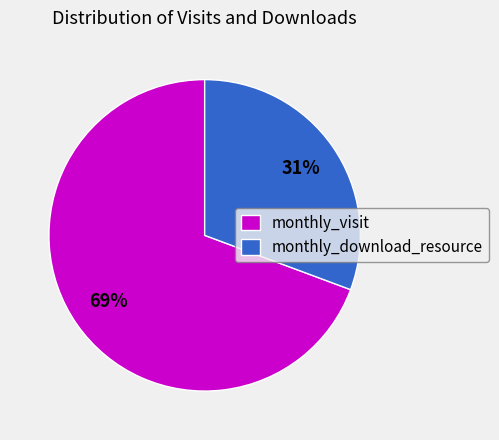

Is there a majority slice in this chart?

Yes